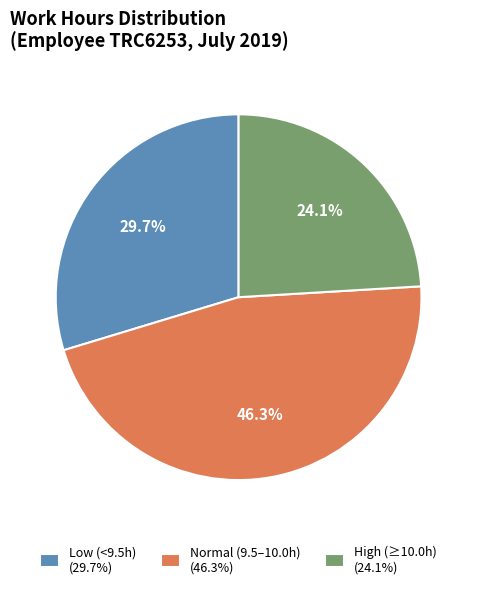

Rank the categories by value from lowest to highest.

High (≥10.0h) (24.1%), Low (<9.5h) (29.7%), Normal (9.5–10.0h) (46.3%)